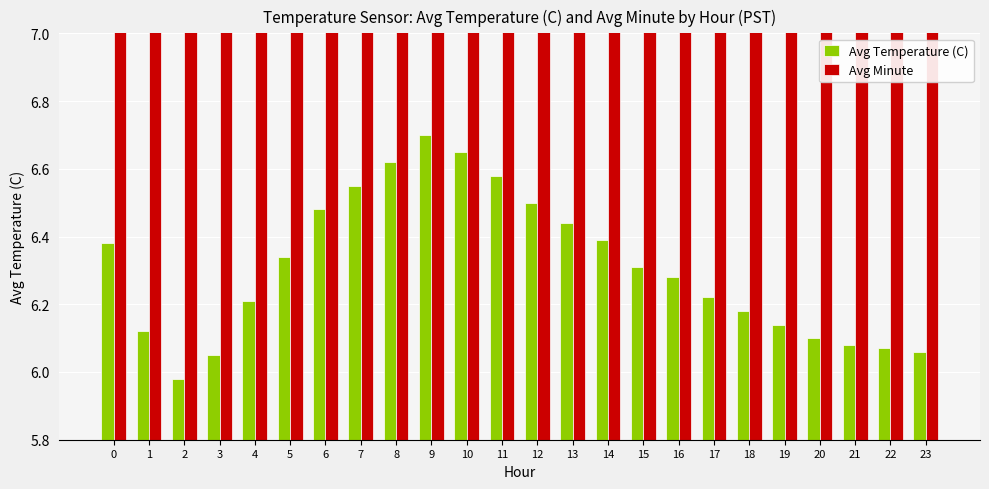

How many bars are there in each group?

2